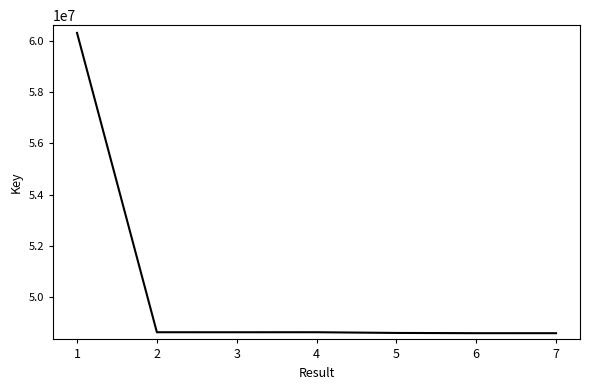

Is it true that the value at 7 is 48592903?

True